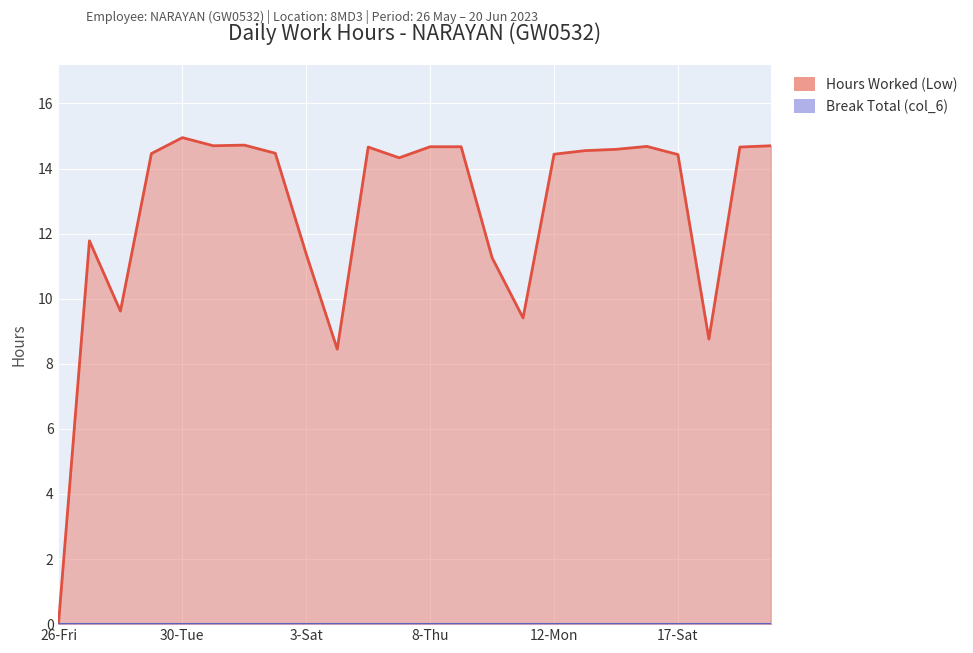

At which label is the value closest to 7?

4-Sun